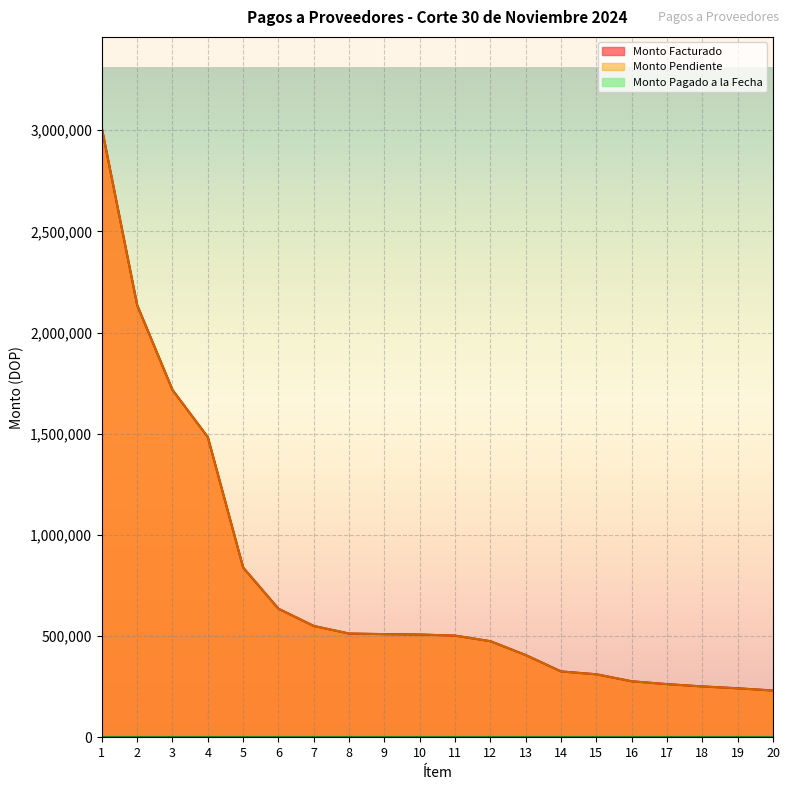

How many lines are shown in the chart?

3